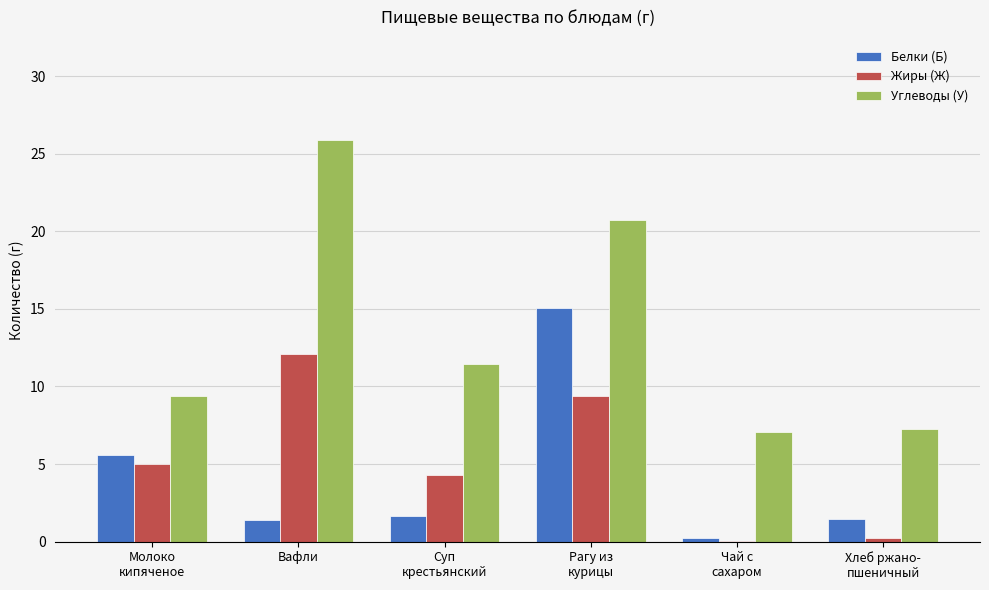

The Белки (Б) series shows 1.4 at Вафли. True or false?

True